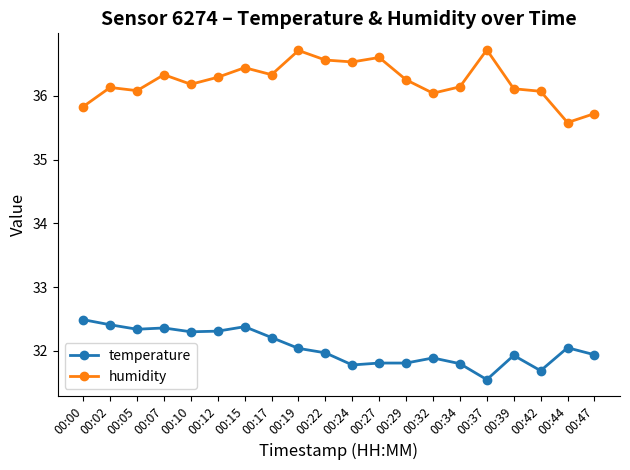

The value of temperature at 00:42 is 31.7. True or false?

True